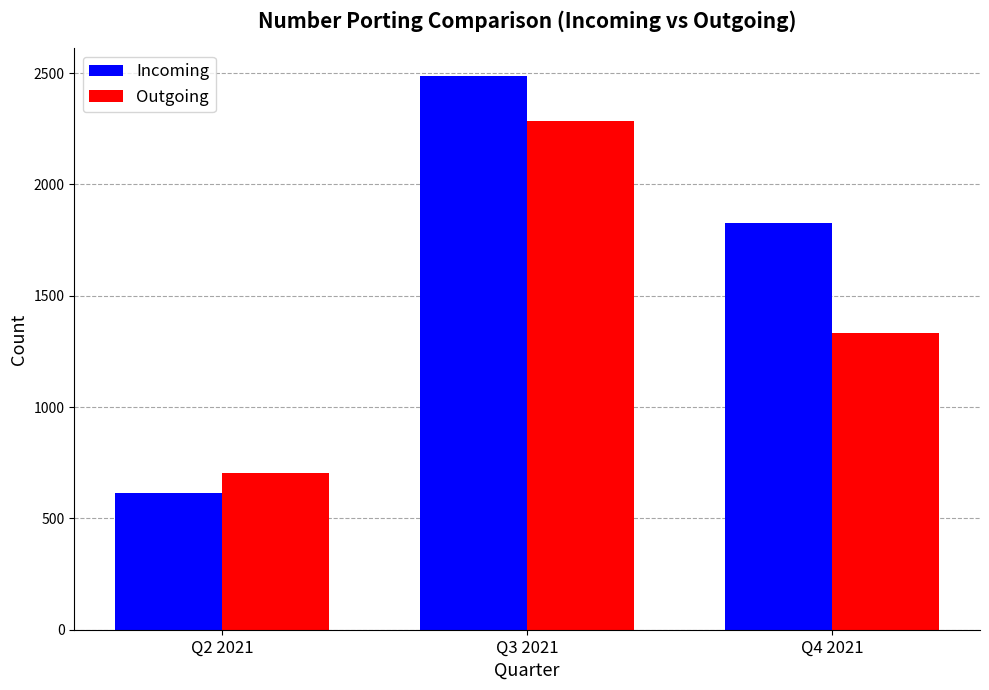

At which category is the sum across all series the highest?

Q3 2021